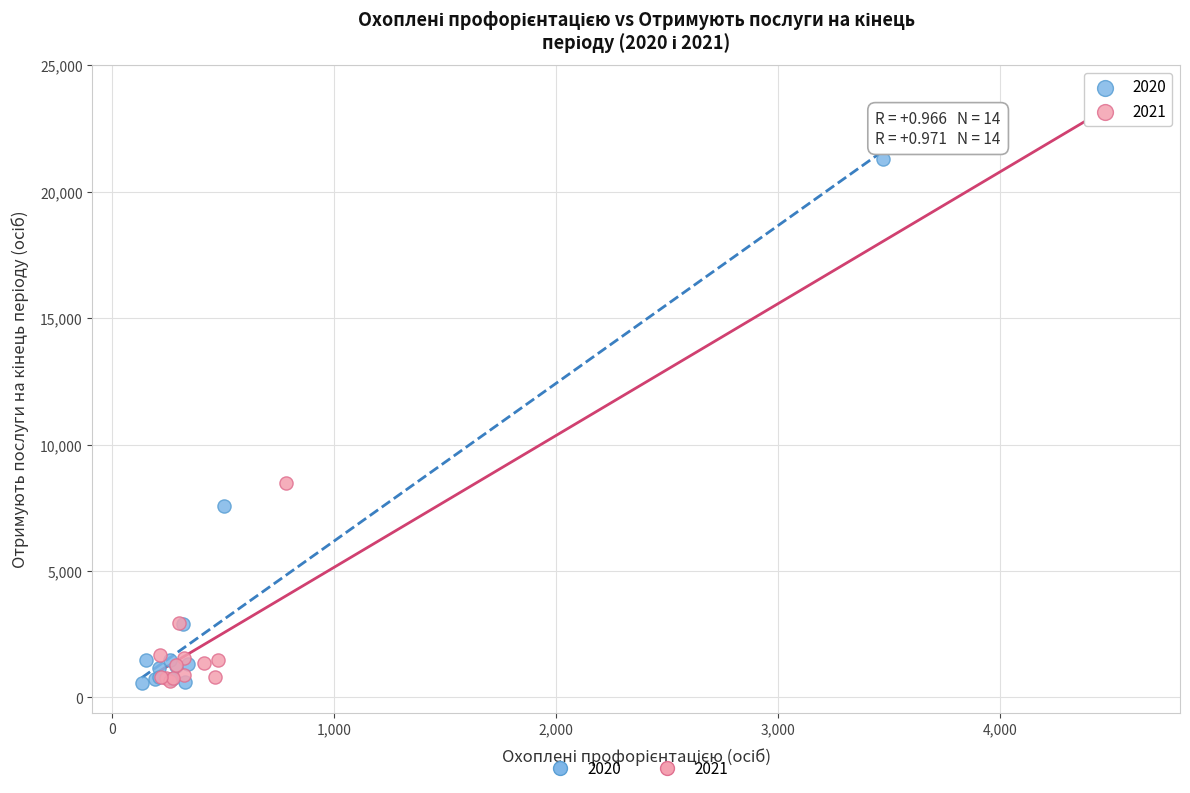

Which series contains the highest Y value?

2021